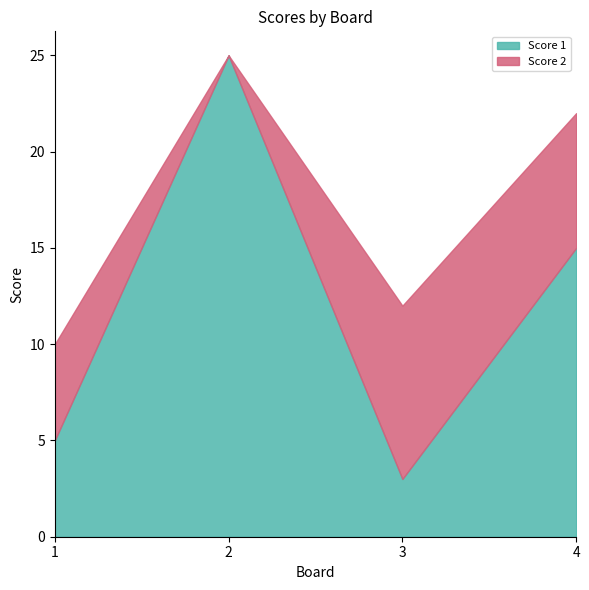

What is the sum of all Score 1 values?

48